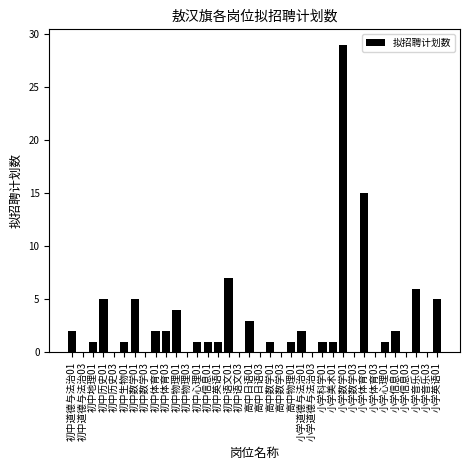

Where is the data nearest to the value 14?

小学体育01